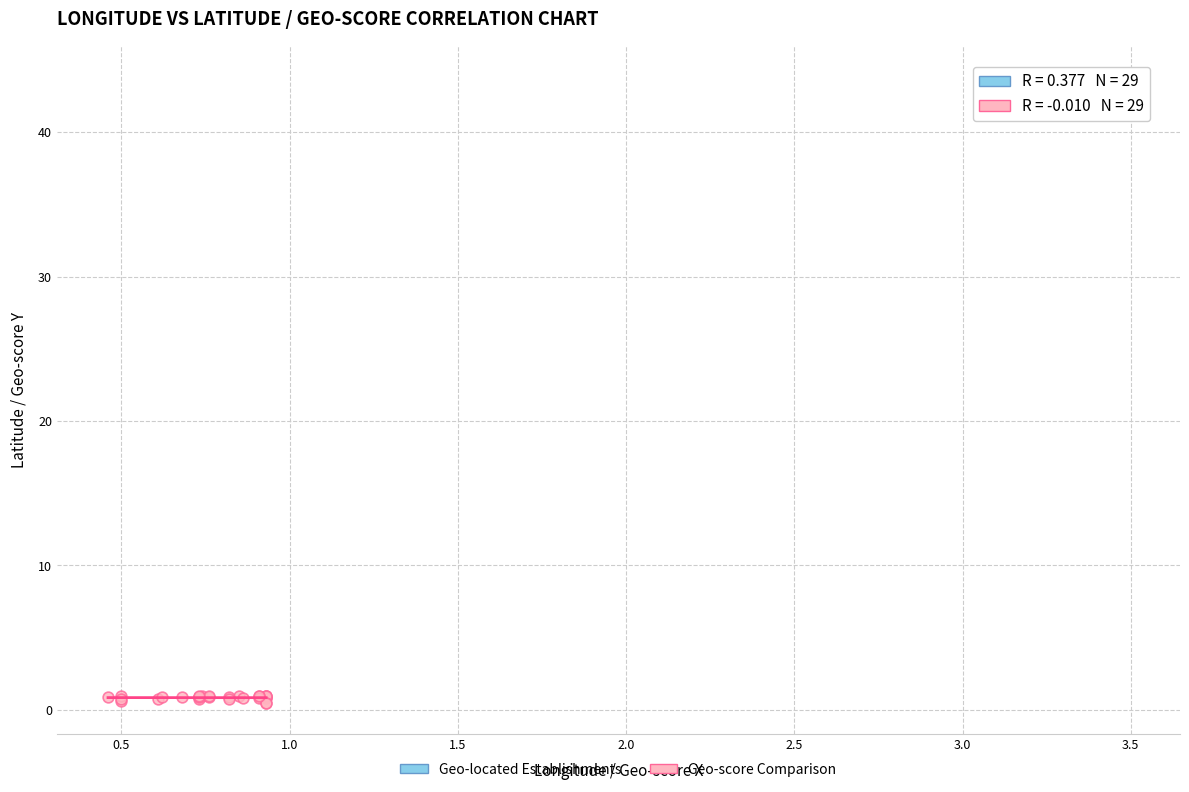

Which series contains the lowest Y value?

Geo-score Comparison